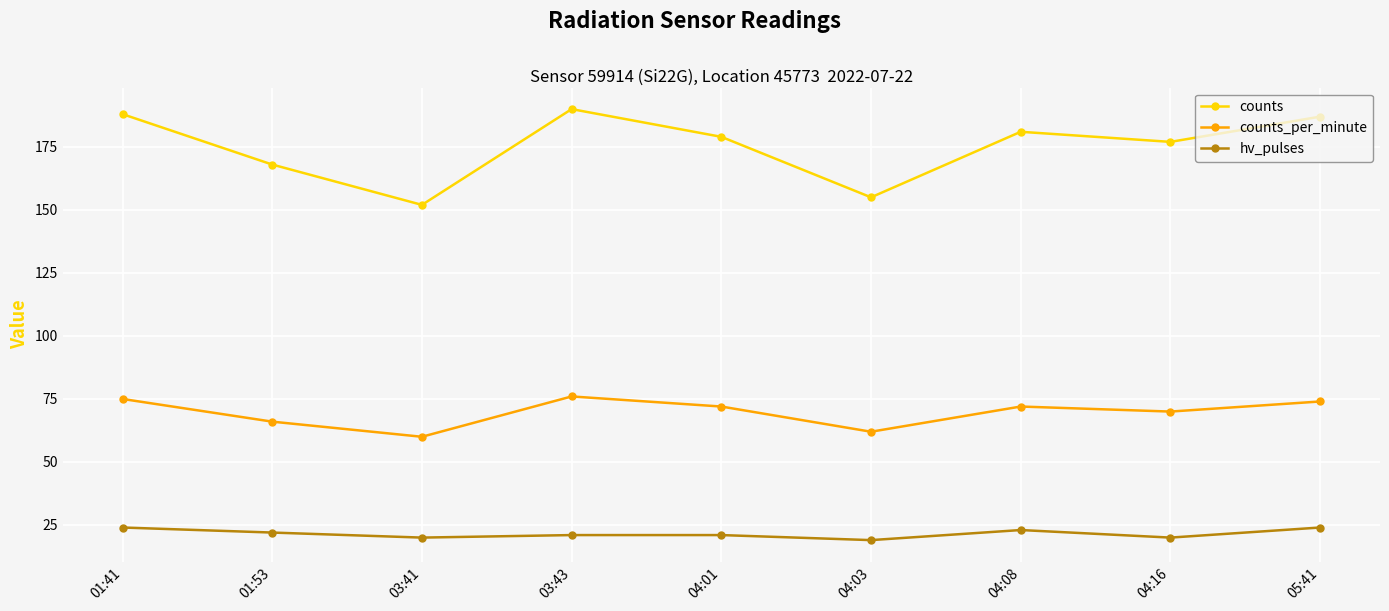

True or false: counts_per_minute and counts intersect in this chart.

False